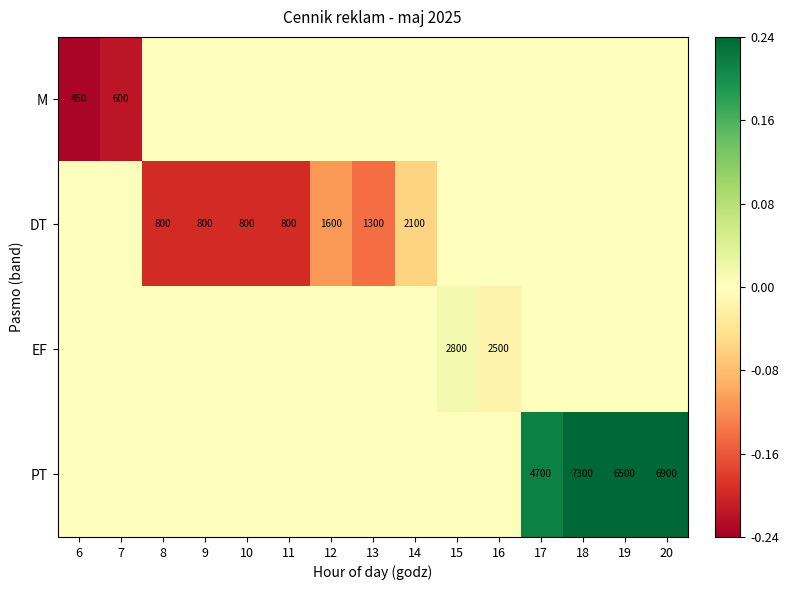

What is the difference between the PT values at 20 and 18?

400